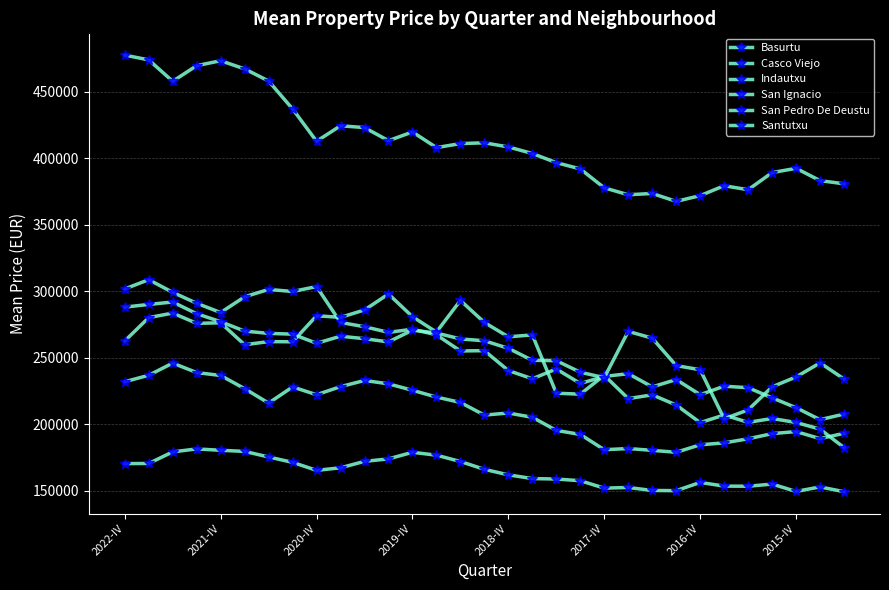

Count the number of categories in the chart.

31